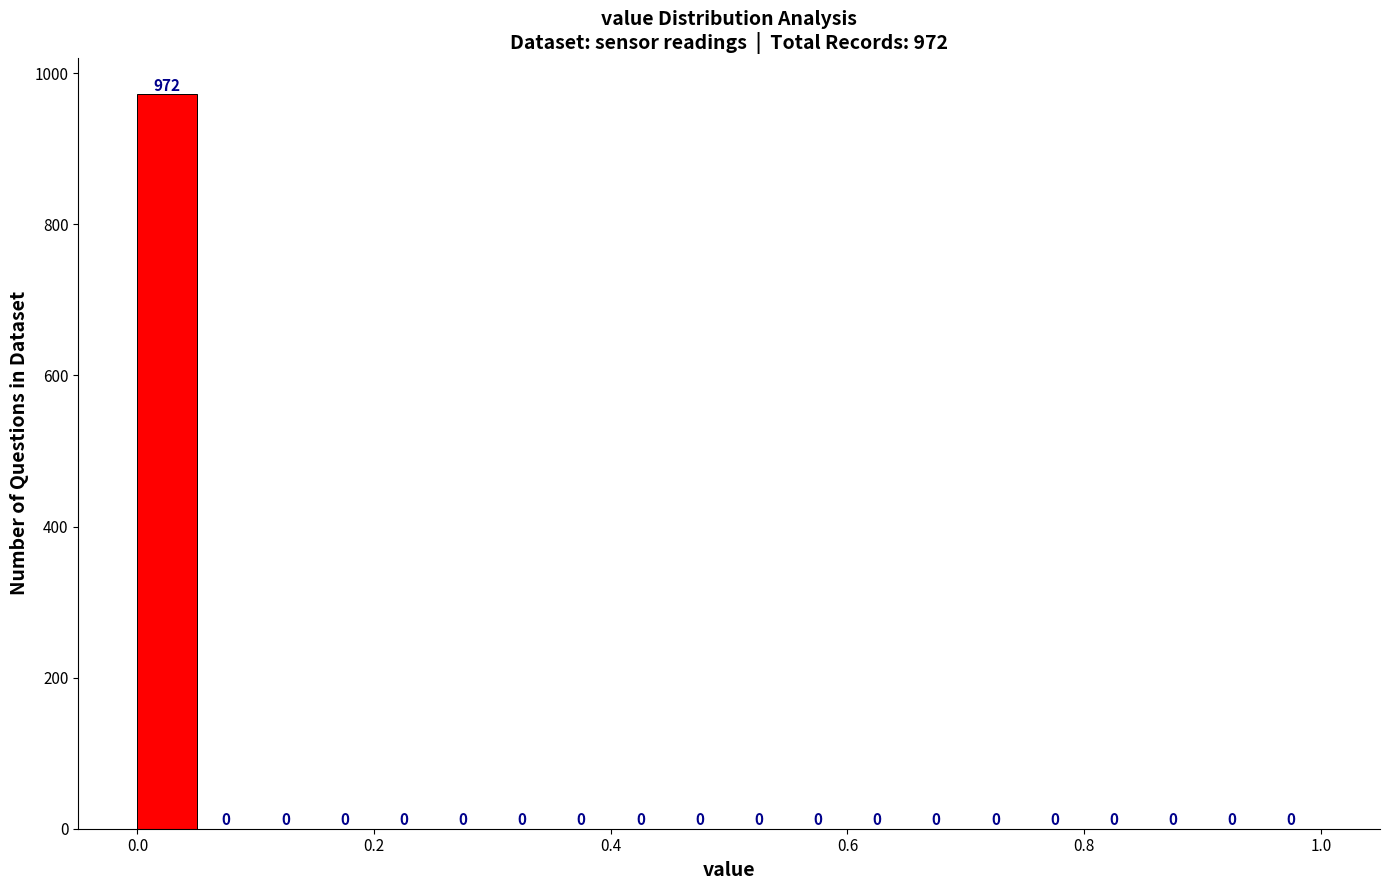

Read against the x-axis, roughly where is the centre of the tallest bar?

0.02